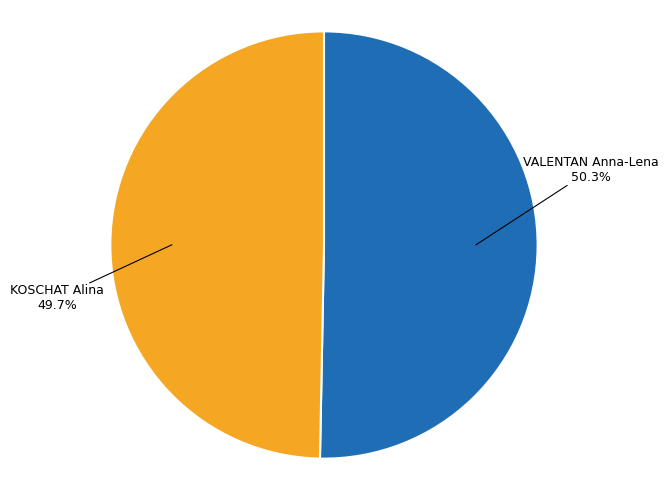

Is there any slice that represents more than half of the pie?

Yes